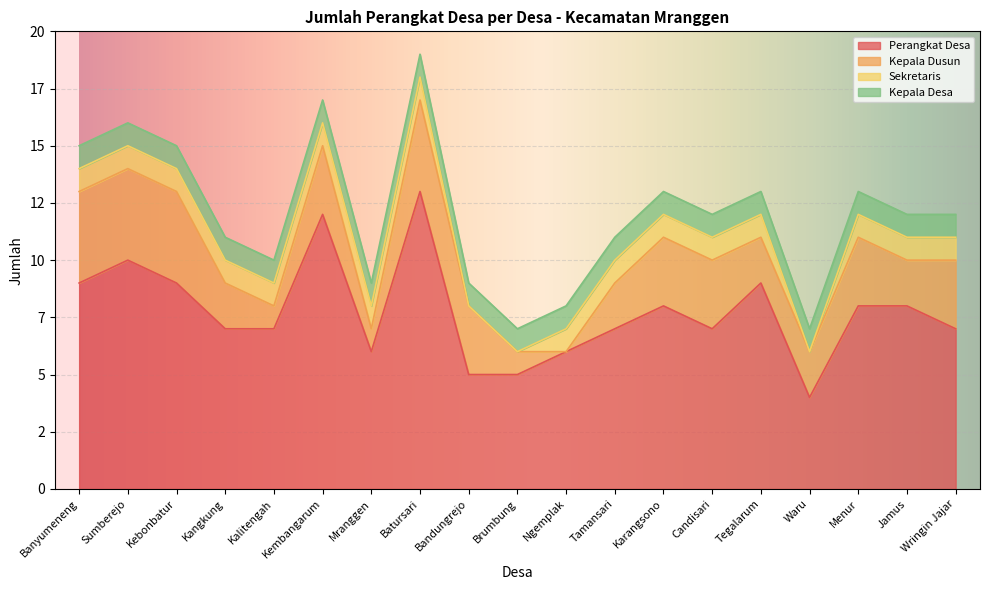

Reading left to right, list all the values displayed in this chart.

Perangkat Desa: 9	10	9	7	7	12	6	13	5	5	6	7	8	7	9	4	8	8	7
Kepala Dusun: 4	4	4	2	1	3	1	4	3	1	0	2	3	3	2	2	3	2	3
Sekretaris: 1	1	1	1	1	1	1	1	0	0	1	1	1	1	1	0	1	1	1
Kepala Desa: 1	1	1	1	1	1	1	1	1	1	1	1	1	1	1	1	1	1	1